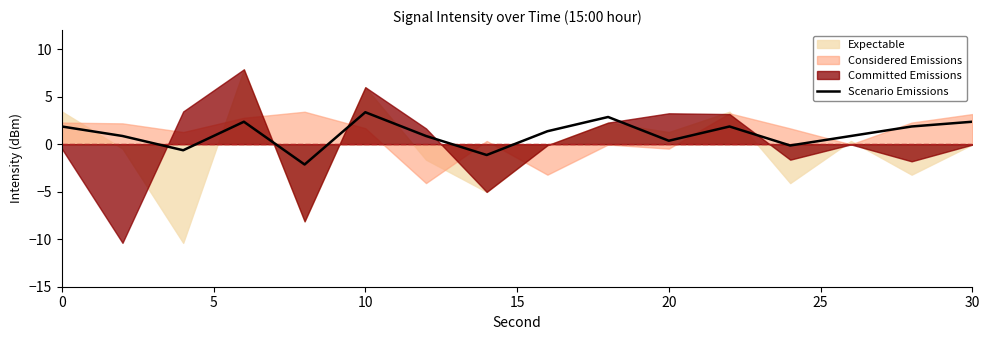

What is the difference between the second highest and second lowest values?

4.0